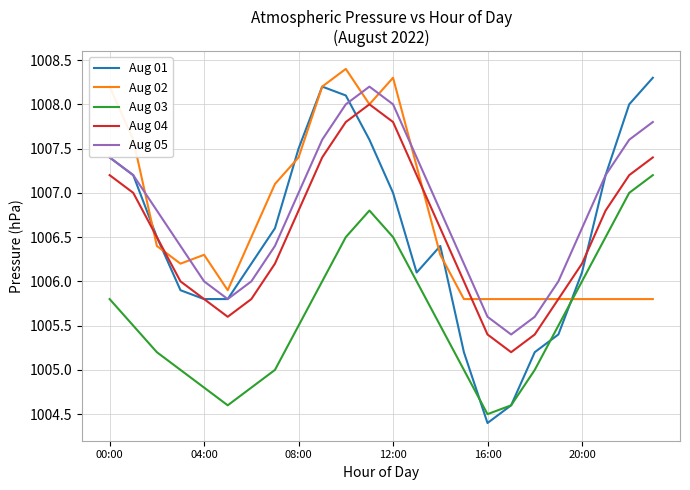

Which series has the largest range (max minus min)?

Aug 01